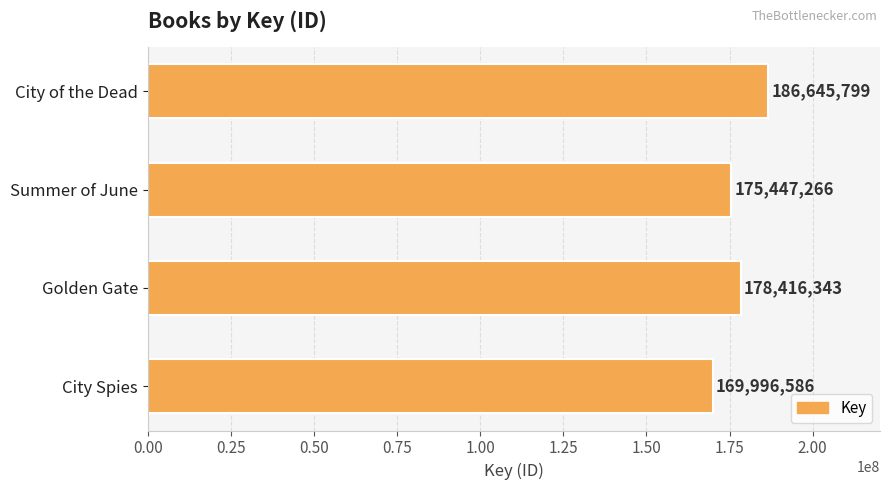

Where is the data nearest to the value 178321192?

Golden Gate